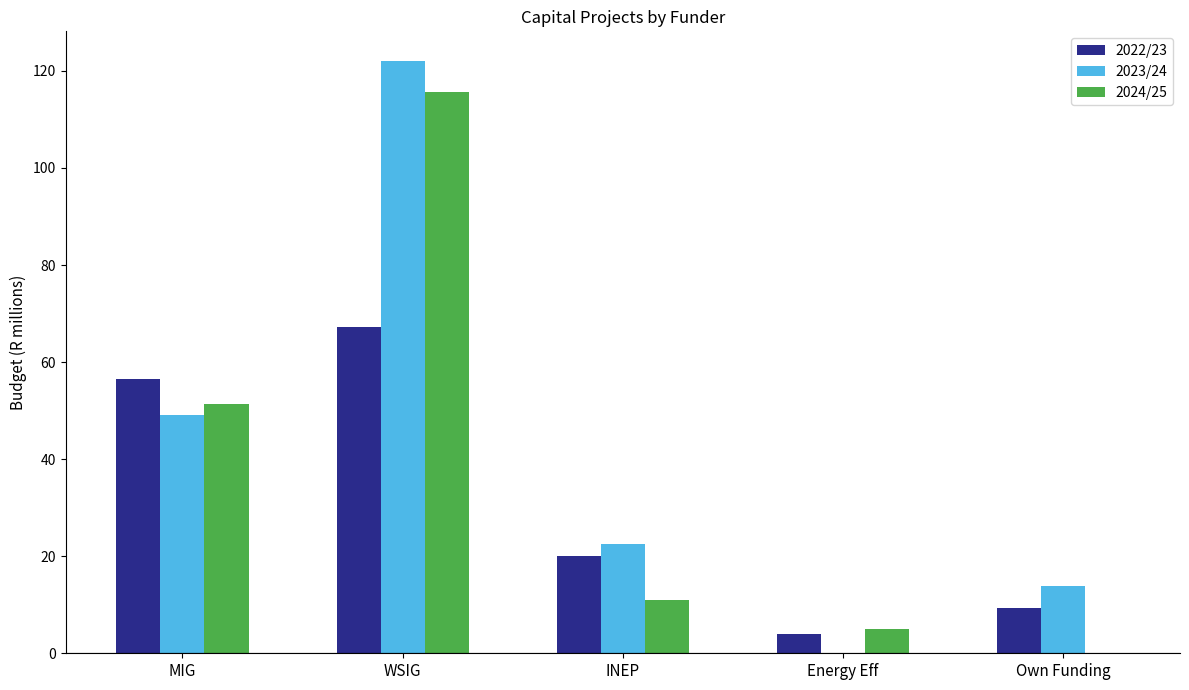

Which category has the highest value in the 2023/24 series?

WSIG